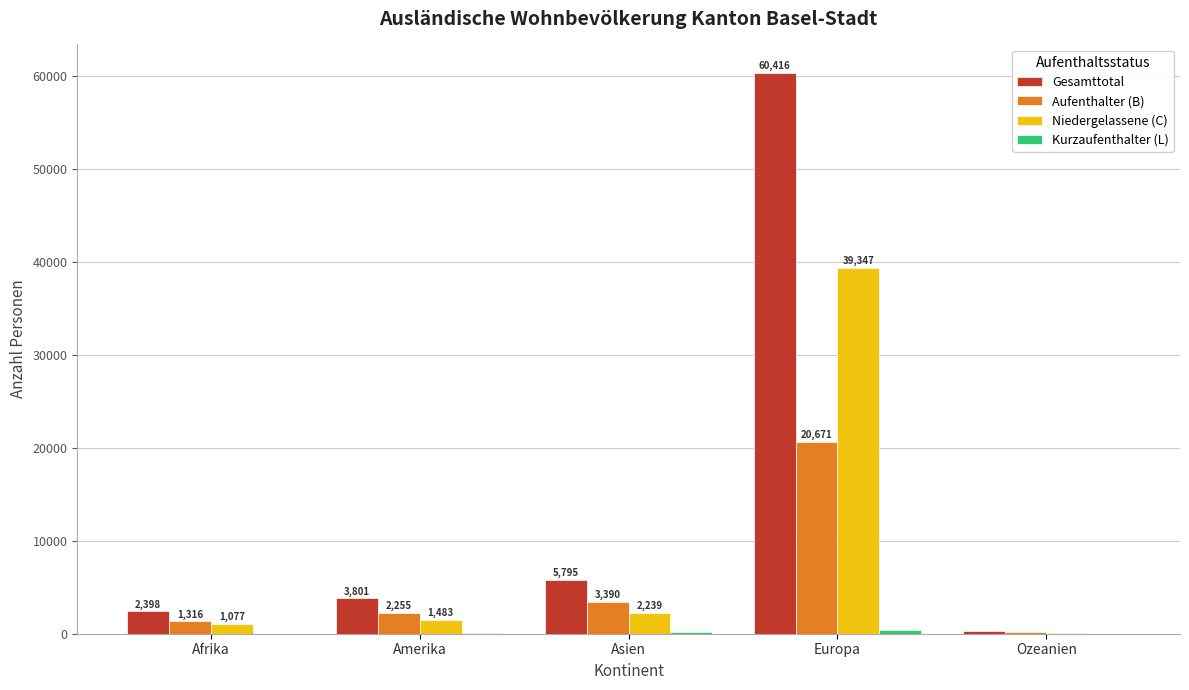

What is the maximum value for Niedergelassene (C)?

39347